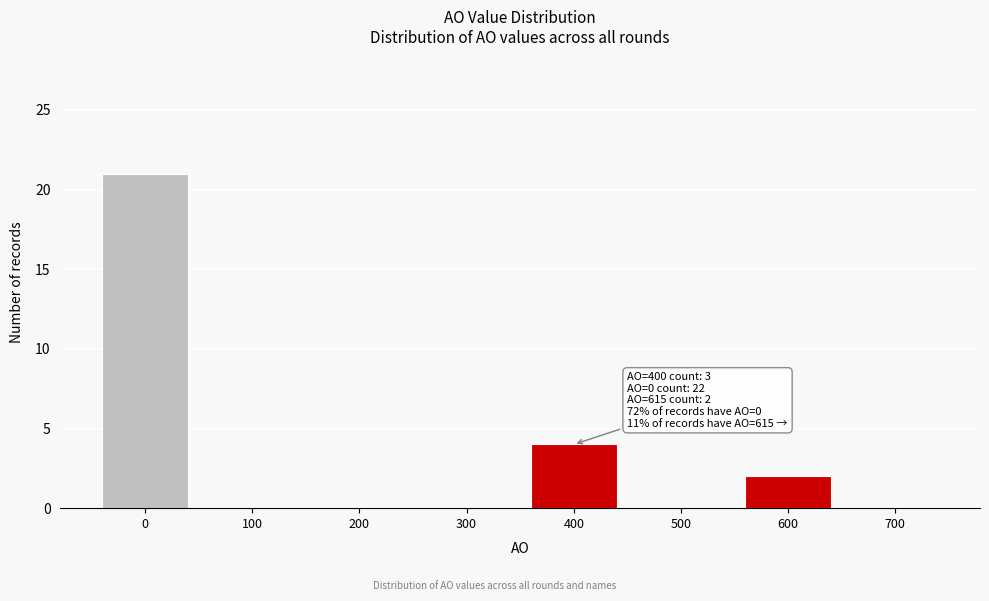

Over which range of the x-axis is the bar tallest?

-50 to 50